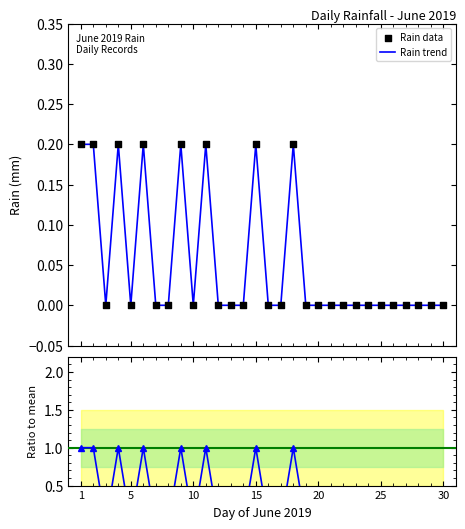

At which category is the sum across all series the highest?

1